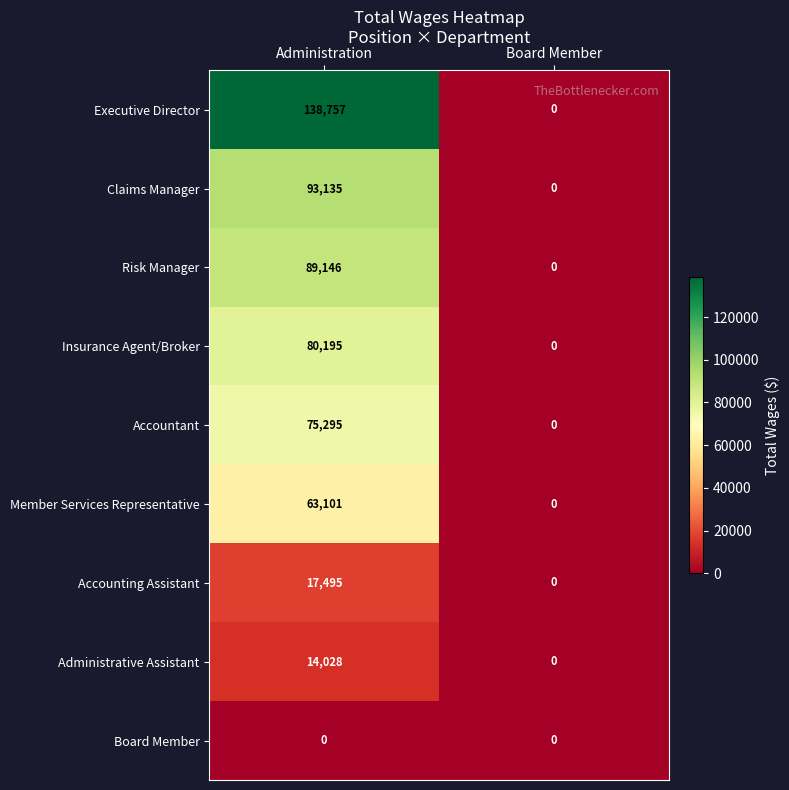

List the series in order of their peak value, lowest first.

Board Member, Administrative Assistant, Accounting Assistant, Member Services Representative, Accountant, Insurance Agent/Broker, Risk Manager, Claims Manager, Executive Director